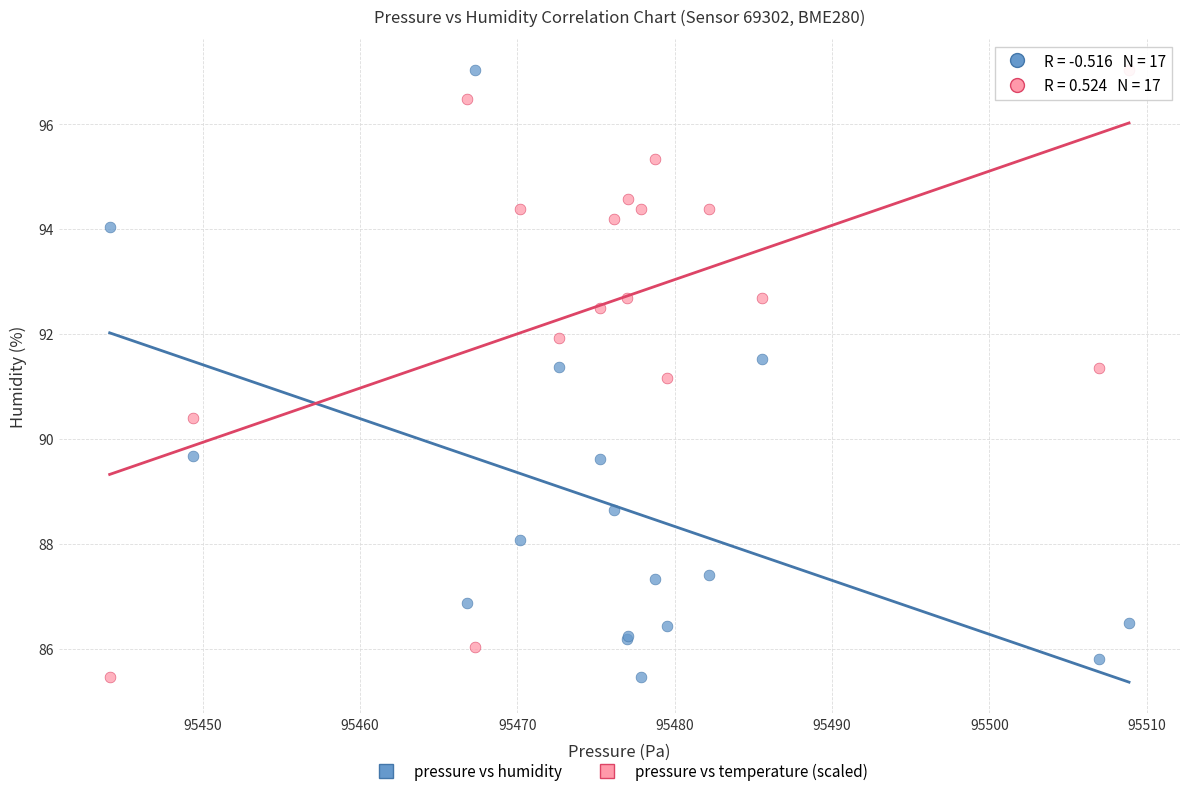

In the pressure vs humidity series, what Y value is closest to 91?

91.4